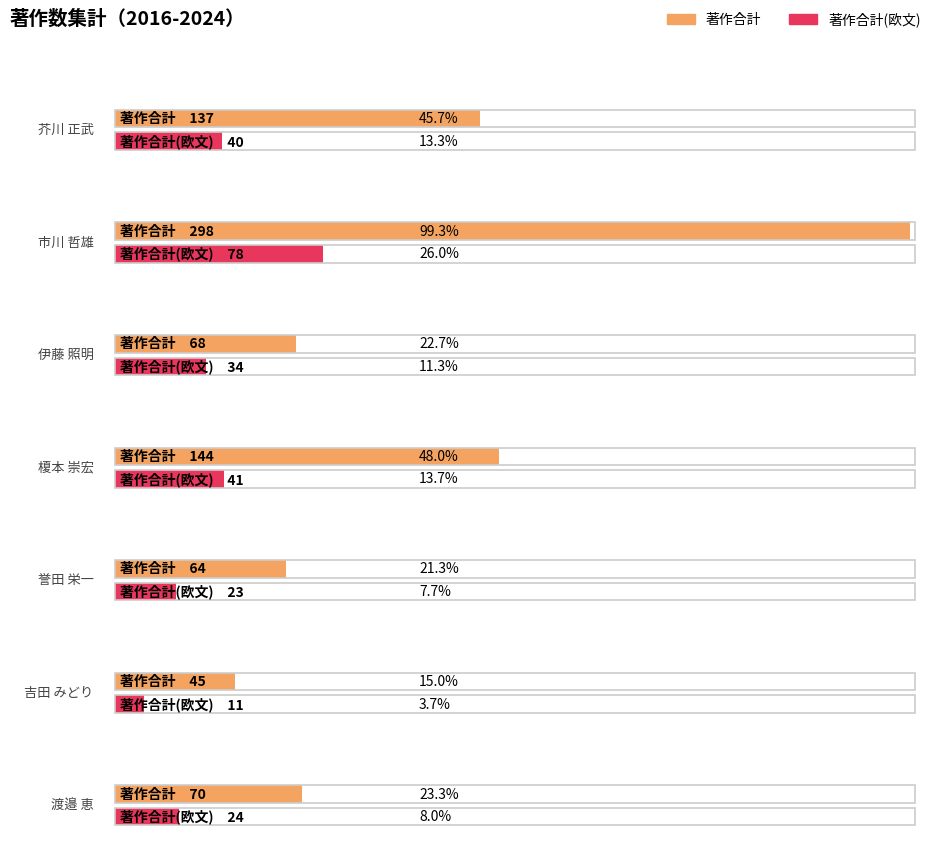

List the series in order of their overall mean, lowest first.

著作合計(欧文), 著作合計